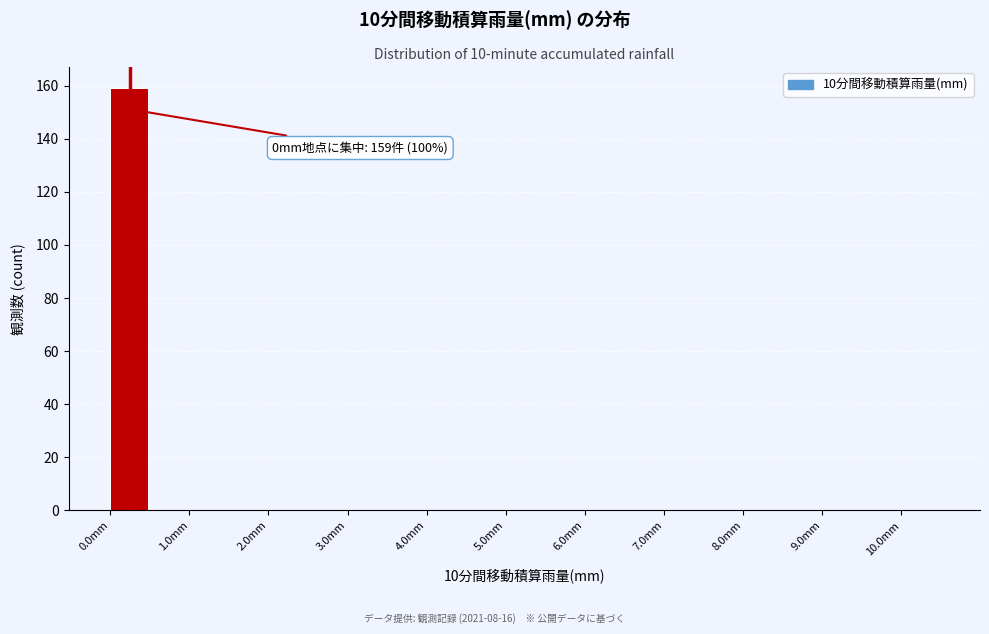

Which range on the x-axis has the tallest bar?

0.0 to 0.5